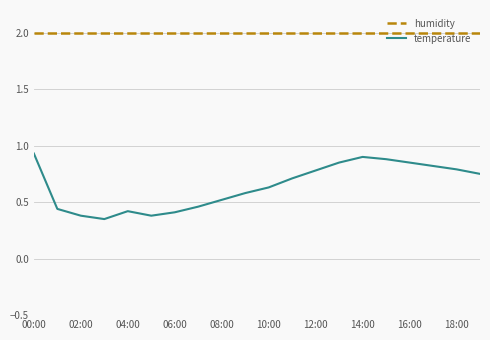

True or false: temperature and humidity cross at least once.

False